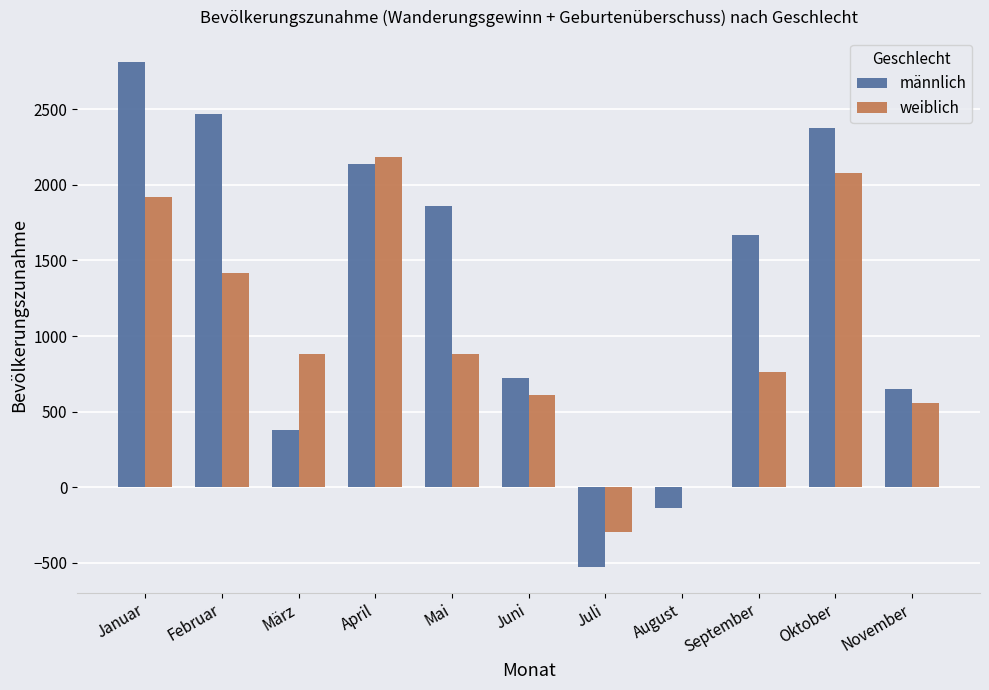

The weiblich series shows 884 at März. True or false?

True